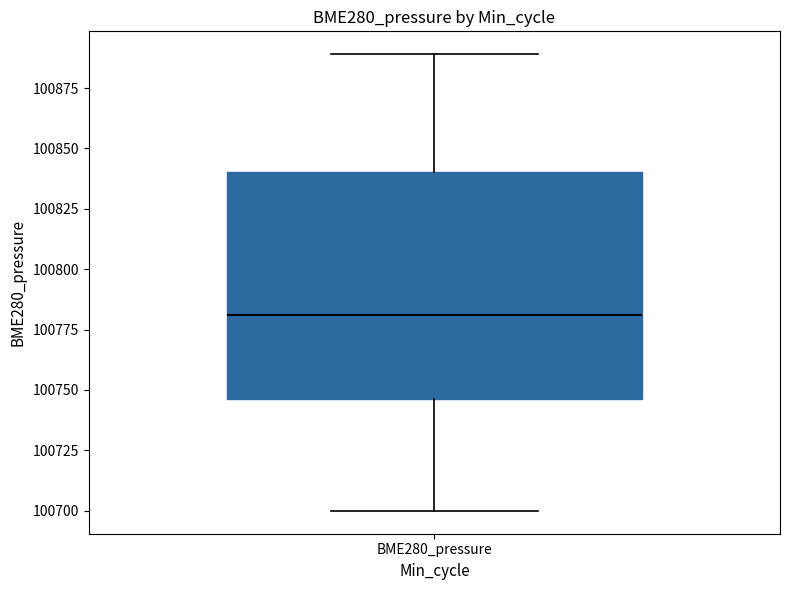

Read this box plot against the y-axis: the position of the median line, the range covered by the box, and the ends of both whiskers. The values are not printed on the chart, so give them approximately, as read against the axis.

median 100780, box 100745 to 100840, whiskers 100700 to 100890